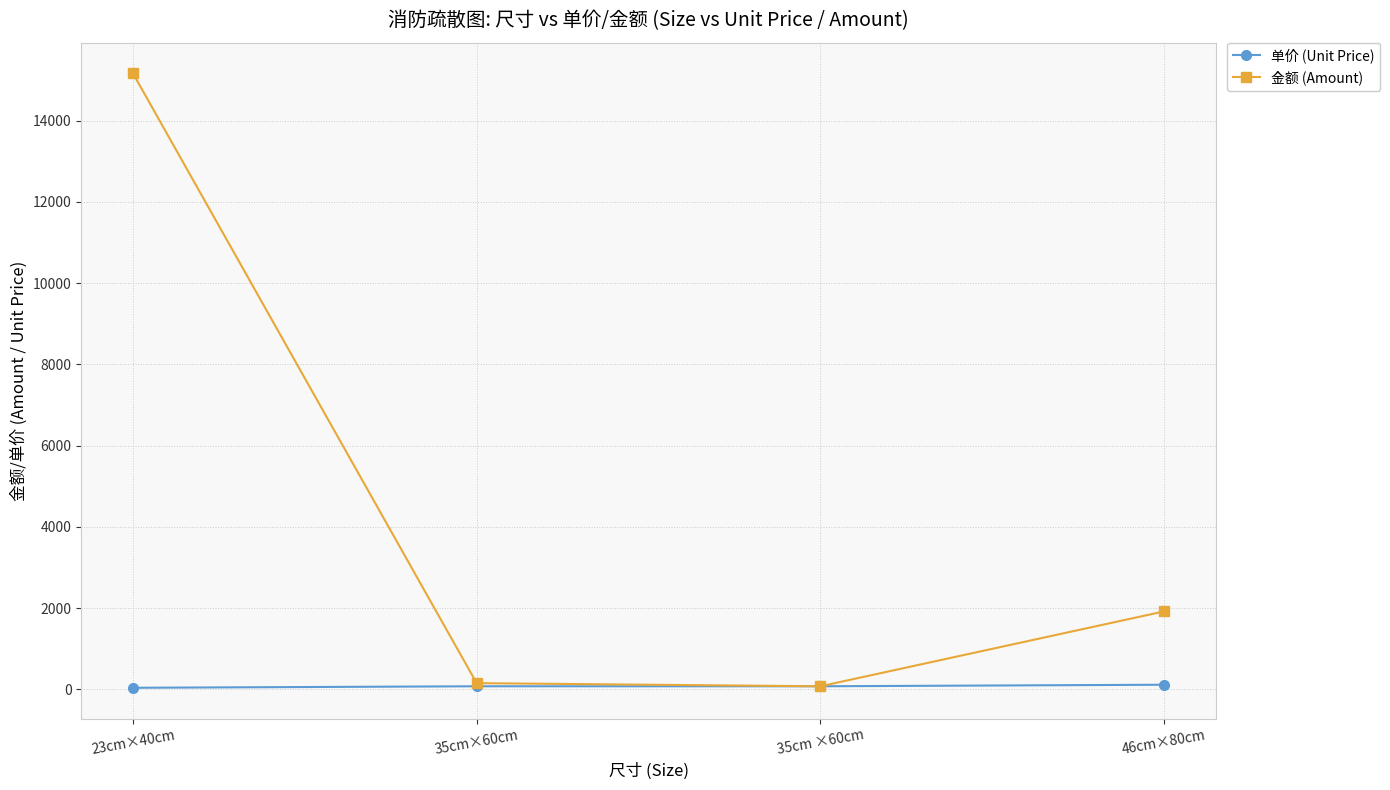

Between 23cm×40cm and 35cm×60cm, which series saw the biggest shift?

金额 (Amount)